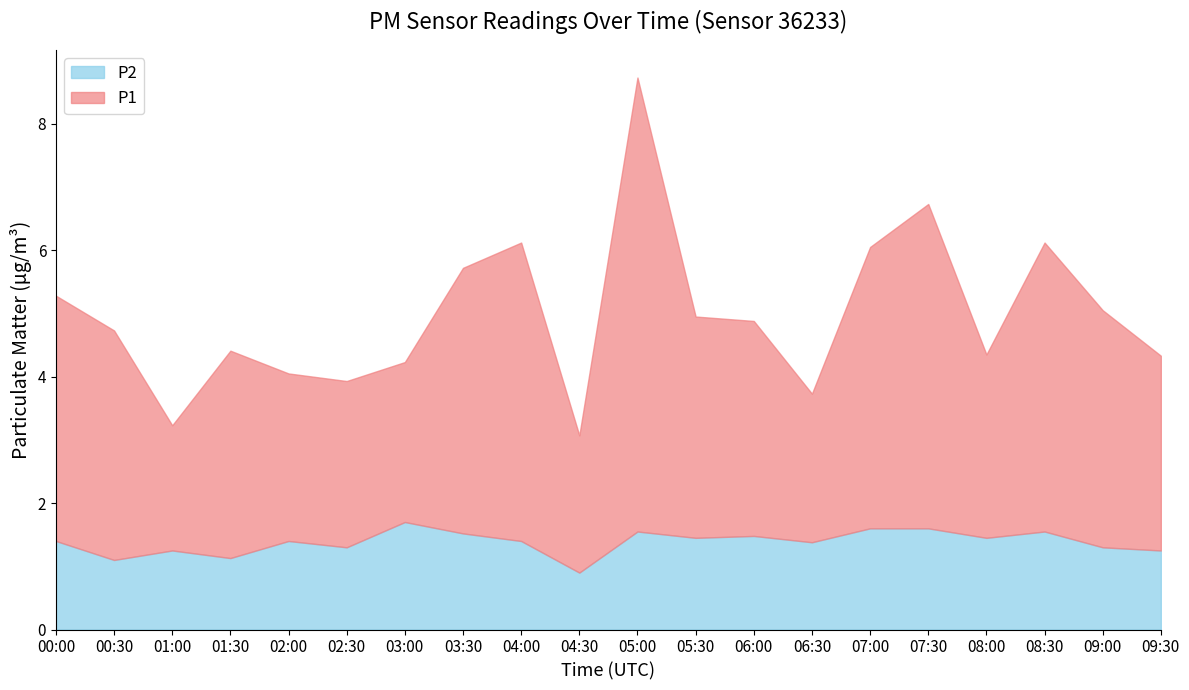

What is the minimum value shown in the chart?

0.9